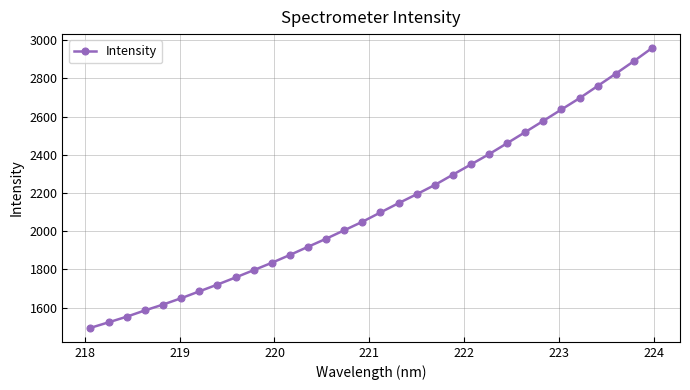

What is the average value?

2127.5